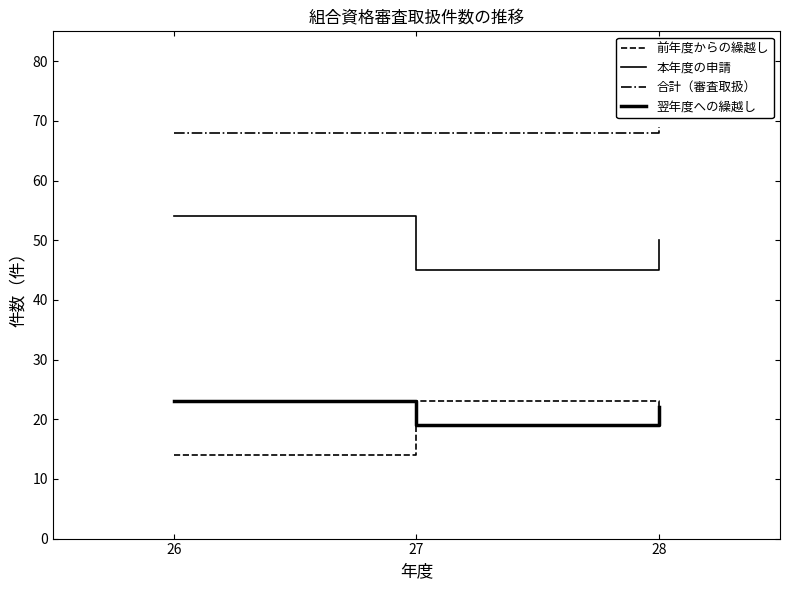

Reading left to right, list all the values displayed in this chart.

前年度からの繰越し: 26=14	27=23	28=19
本年度の申請: 26=54	27=45	28=50
合計（審査取扱）: 26=68	27=68	28=69
翌年度への繰越し: 26=23	27=19	28=22